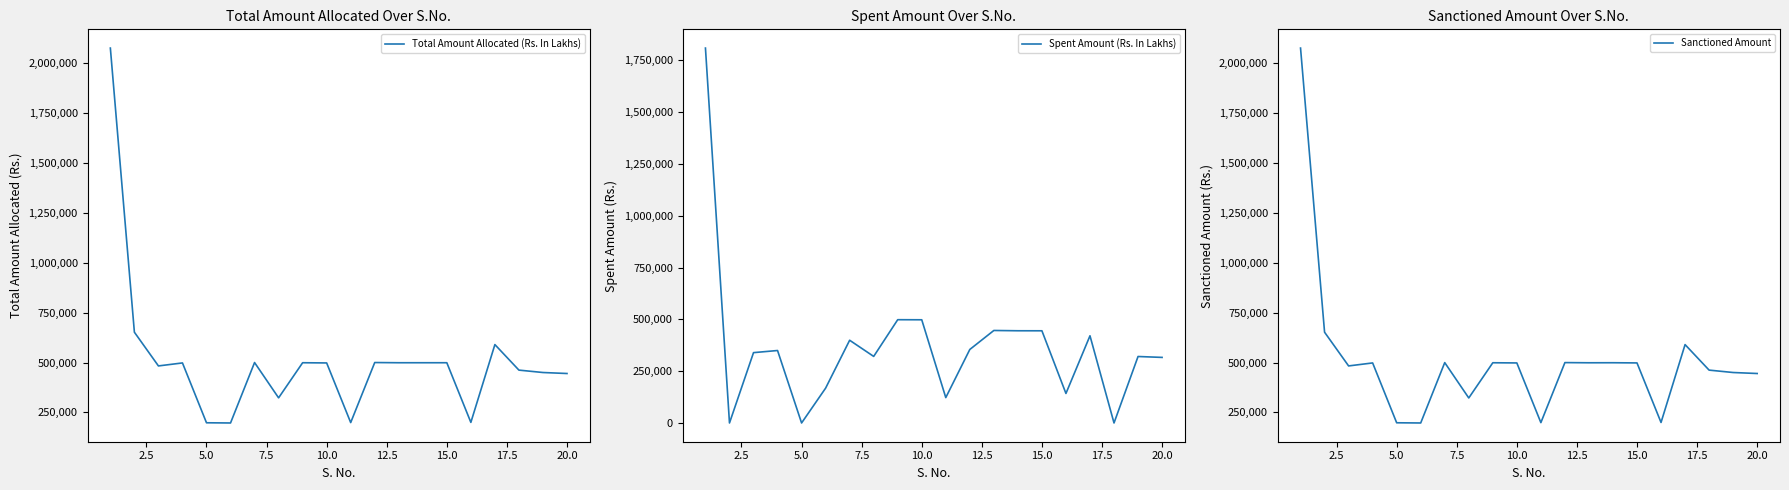

What is the value of the Spent Amount (Rs. In Lakhs) point at the 11th from the left?

122448.0